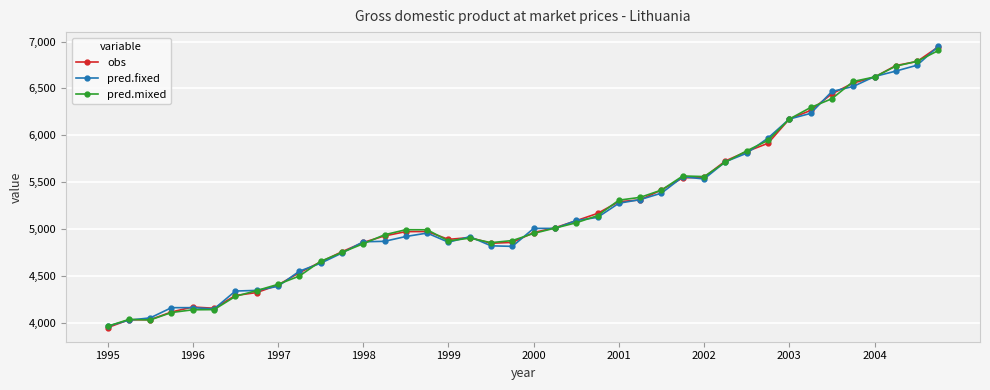

What is the value of the pred.mixed point at the 3rd from the left?

4033.2